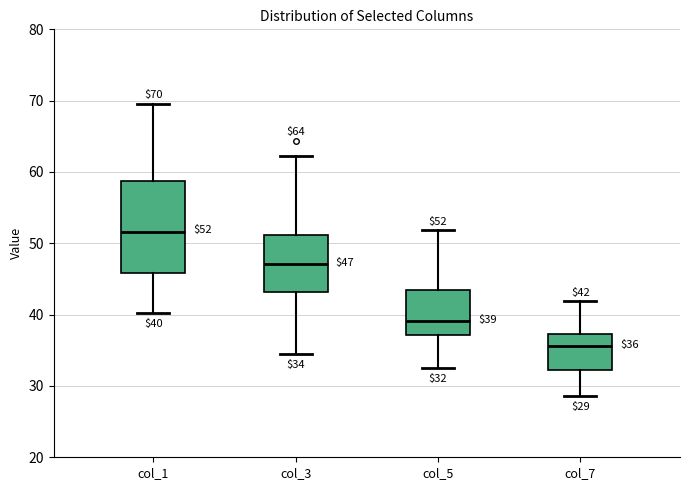

Comparing the boxes themselves (not the whiskers), which one is the tallest?

col_1